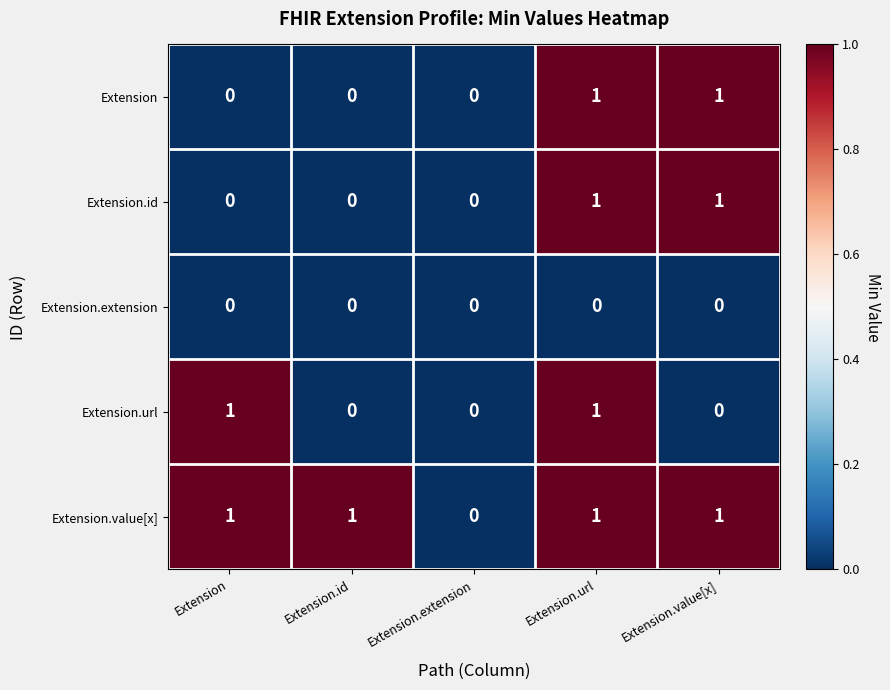

The value of Extension.id at Extension.id is 0. True or false?

True